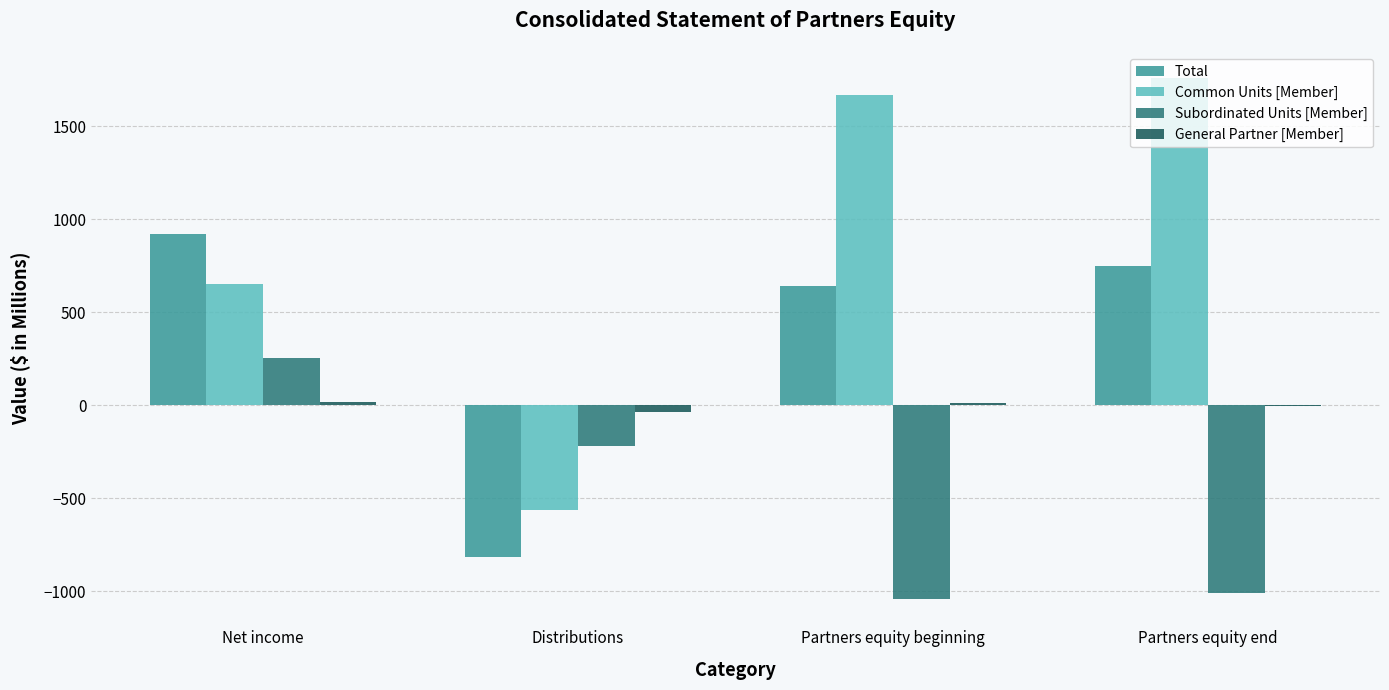

What is the sum of all Common Units [Member] values?

3518